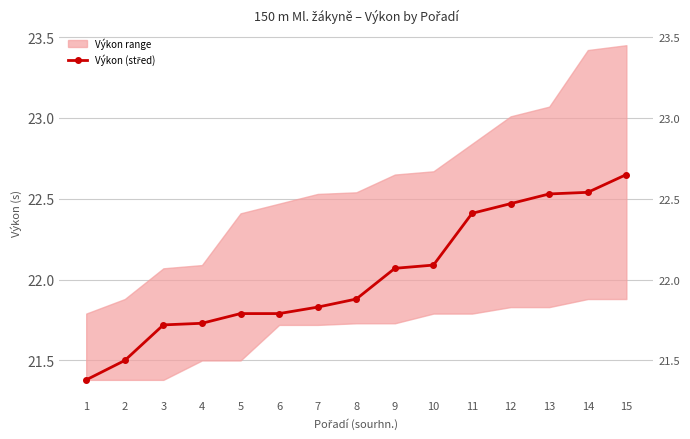

Reading left to right, transcribe all the data shown in this chart.

1=21.4	2=21.5	3=21.7	4=21.7	5=21.8	6=21.8	7=21.8	8=21.9	9=22.1	10=22.1	11=22.4	12=22.5	13=22.5	14=22.5	15=22.6